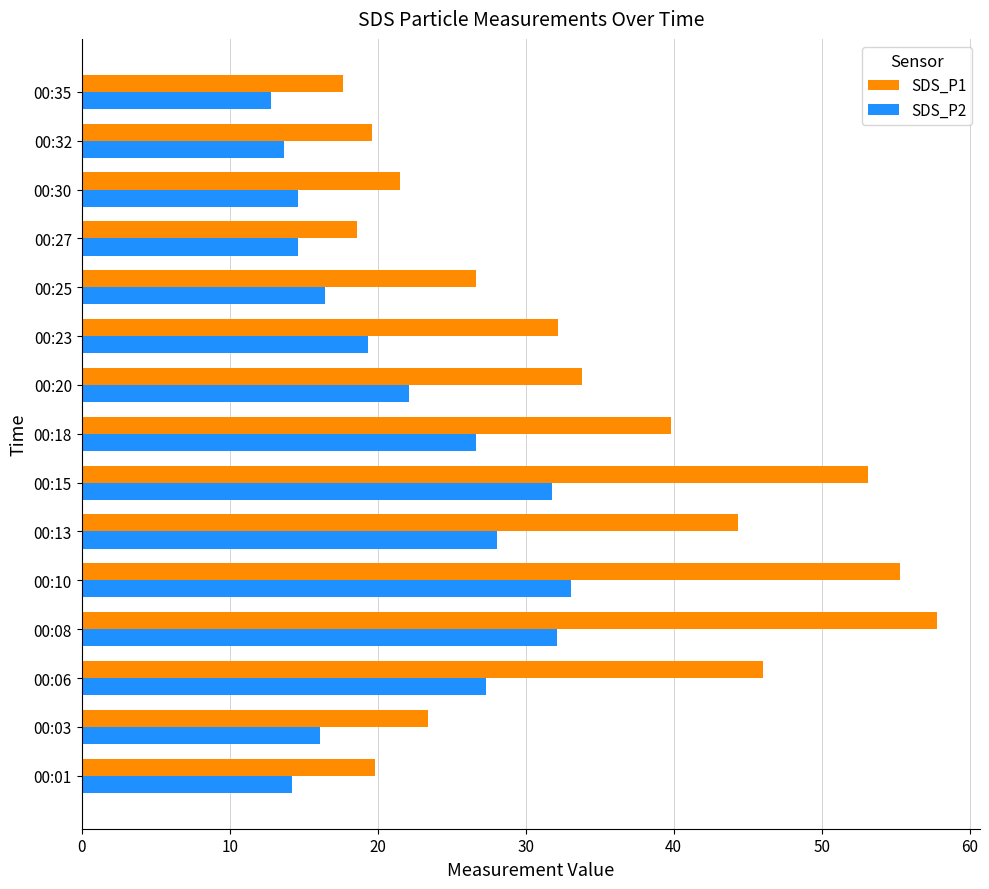

What is the maximum value shown in the chart?

57.8